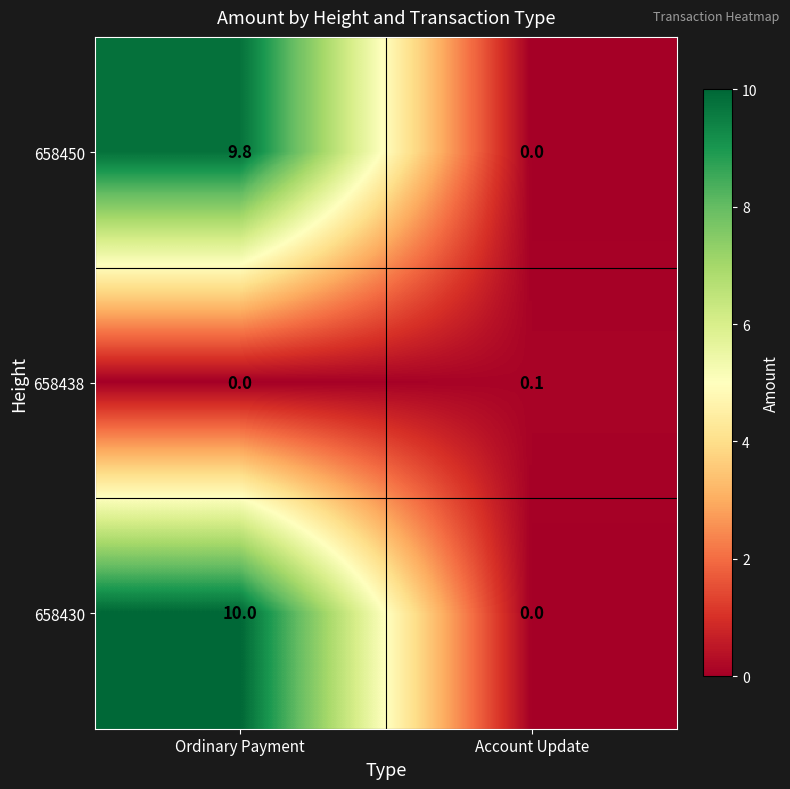

What is the sum of the 658450 values at Ordinary Payment and Account Update?

9.8